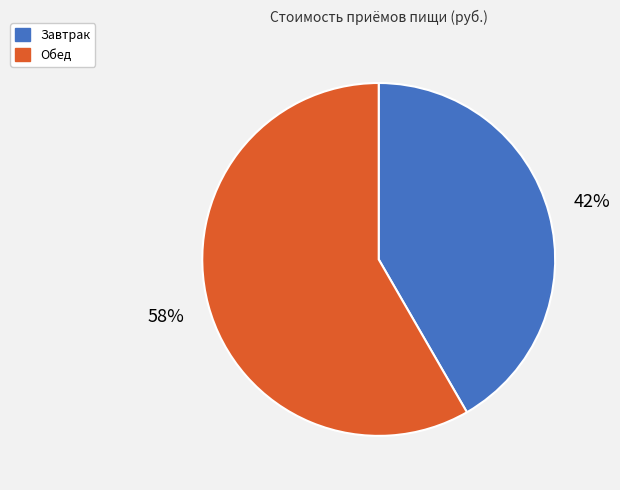

How many slices are in this pie chart?

2